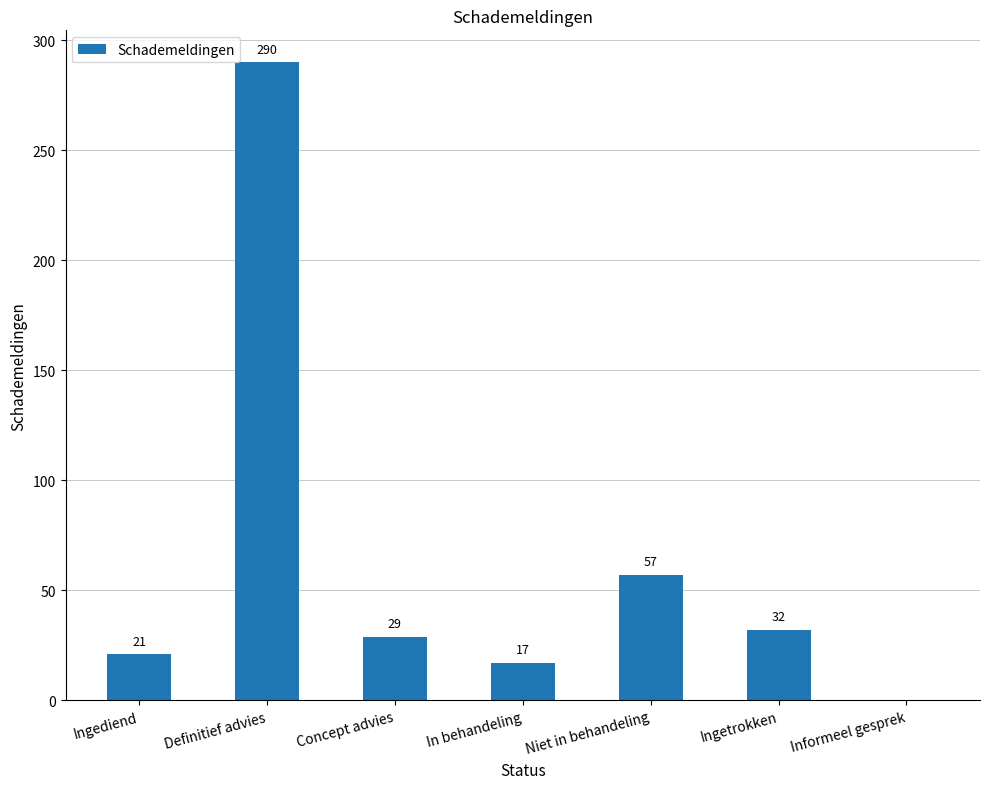

What is the approximate value at Niet in behandeling?

57